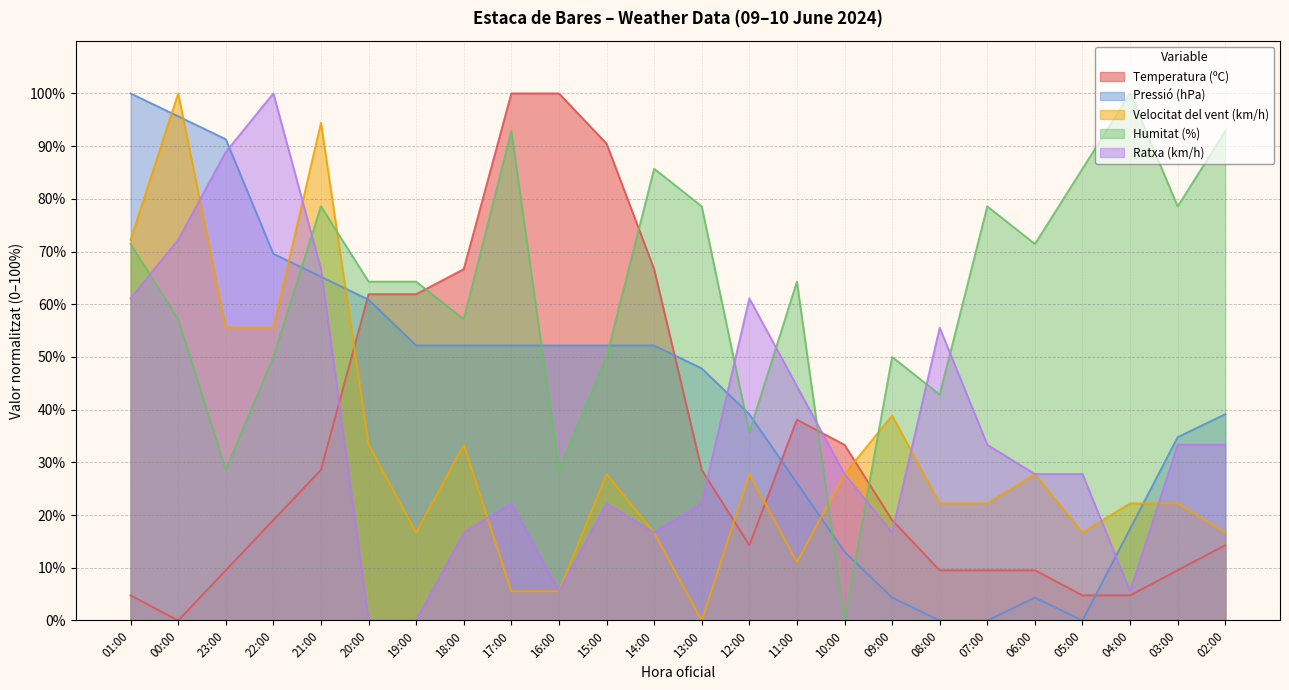

Between 01:00 and 16:00, which series saw the biggest shift?

Temperatura (ºC)